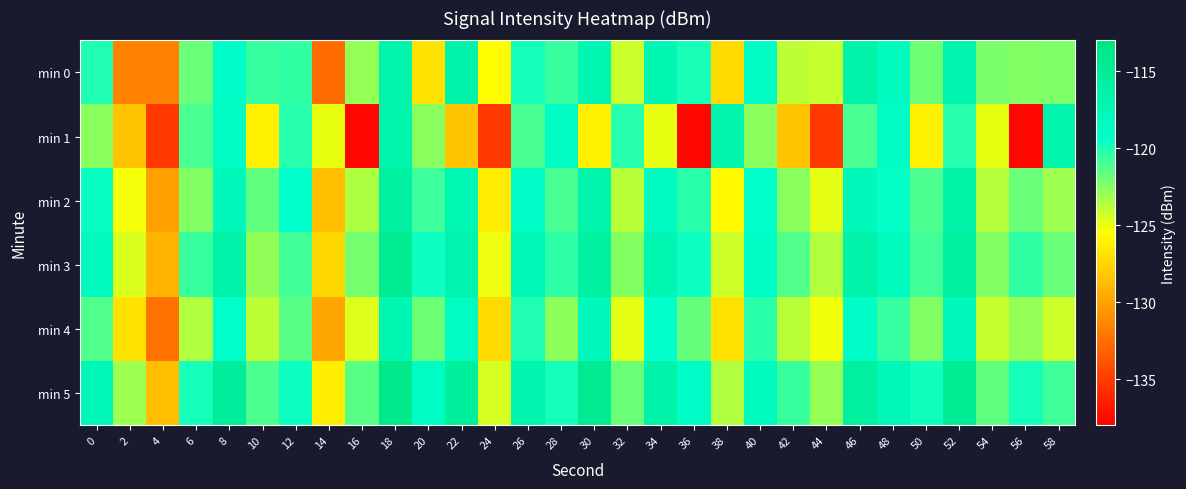

Which has a higher value, 24 or 30?

30